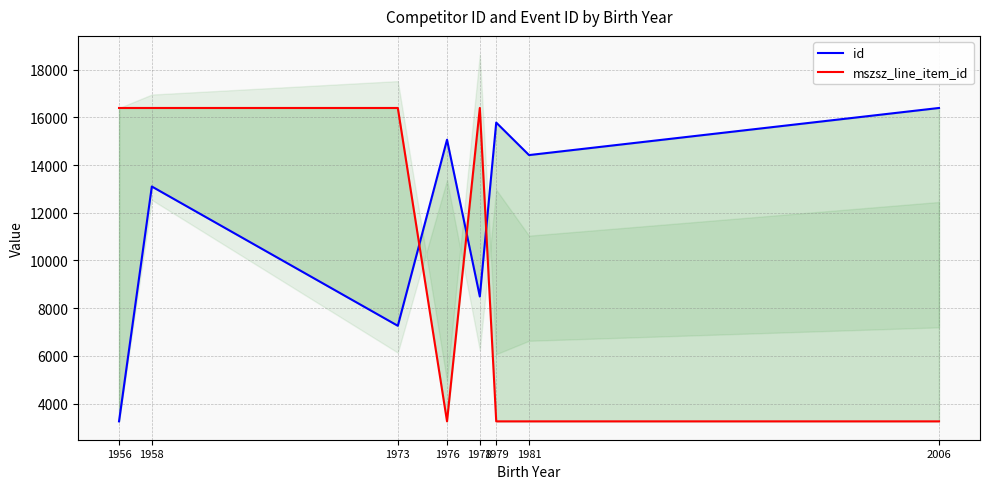

What are all the series names shown in the legend?

id, mszsz_line_item_id